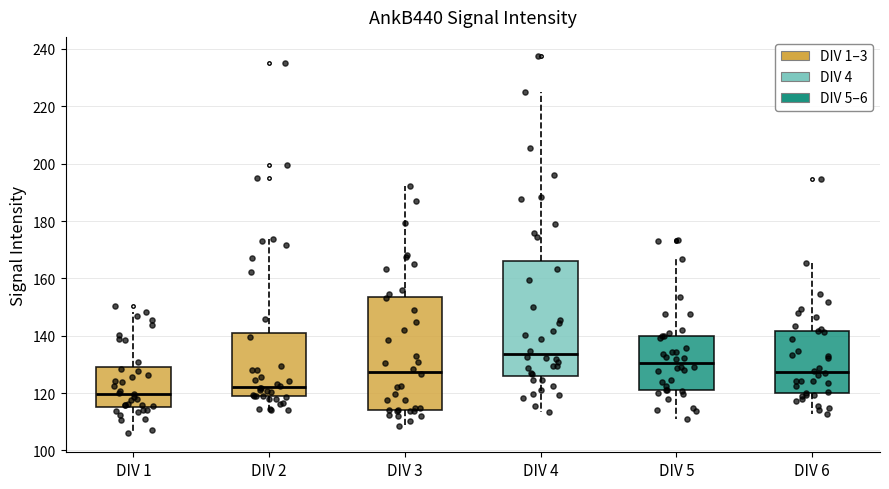

Reading left to right, read every box against the y-axis: the position of its median line, the range the box covers, and the ends of its whiskers. The values are not printed on the chart, so give them approximately, as read against the axis.

DIV 1: median 120, box 116 to 130, whiskers 106 to 148
DIV 2: median 122, box 118 to 142, whiskers 114 to 174
DIV 3: median 128, box 114 to 154, whiskers 108 to 192
DIV 4: median 134, box 126 to 166, whiskers 114 to 224
DIV 5: median 130, box 122 to 140, whiskers 112 to 166
DIV 6: median 128, box 120 to 142, whiskers 112 to 166